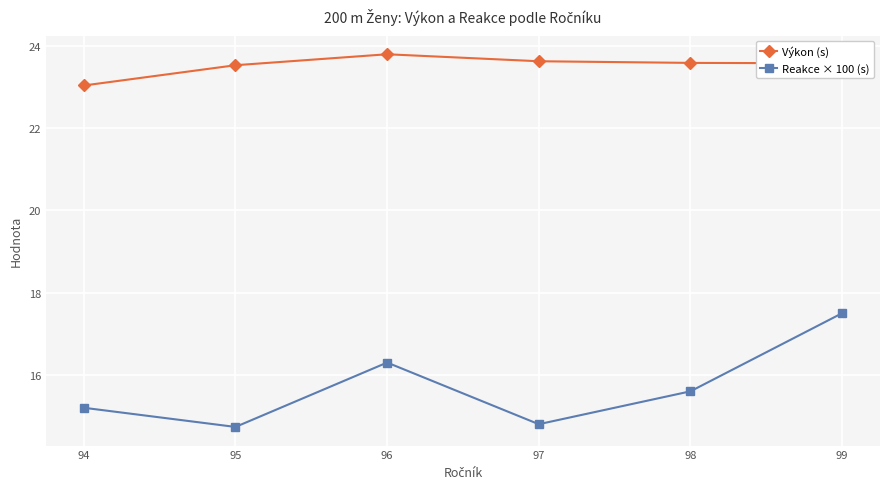

What is the greatest value displayed?

23.8